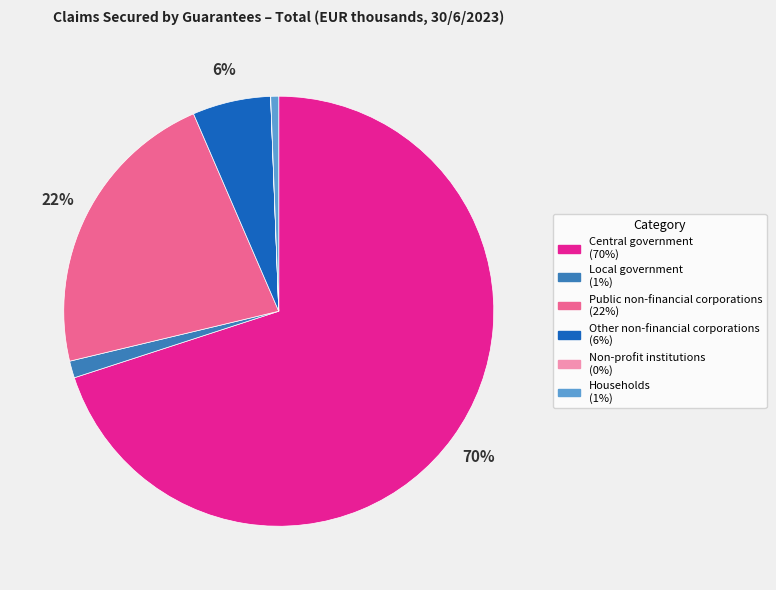

The Households slice represents 1% of the pie. True or false?

True